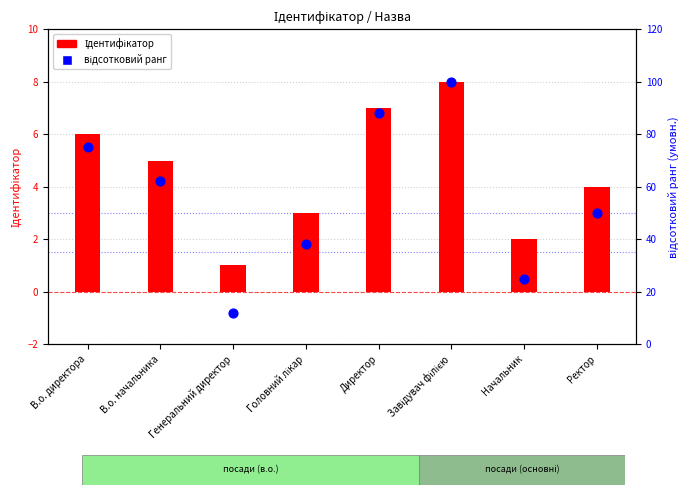

Which series has the largest Y range (max minus min)?

відсотковий ранг